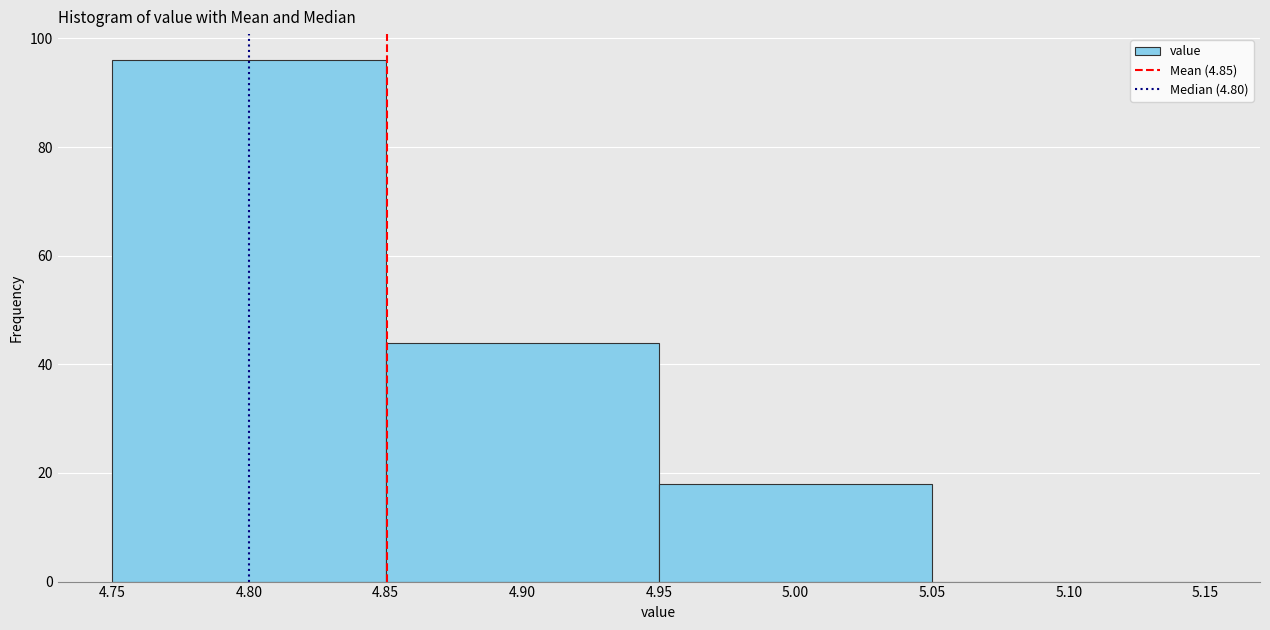

What is the height of the bar covering 4.75 to 4.85 on the x-axis? The values are not printed on the chart, so give them approximately, as read against the axis.

96